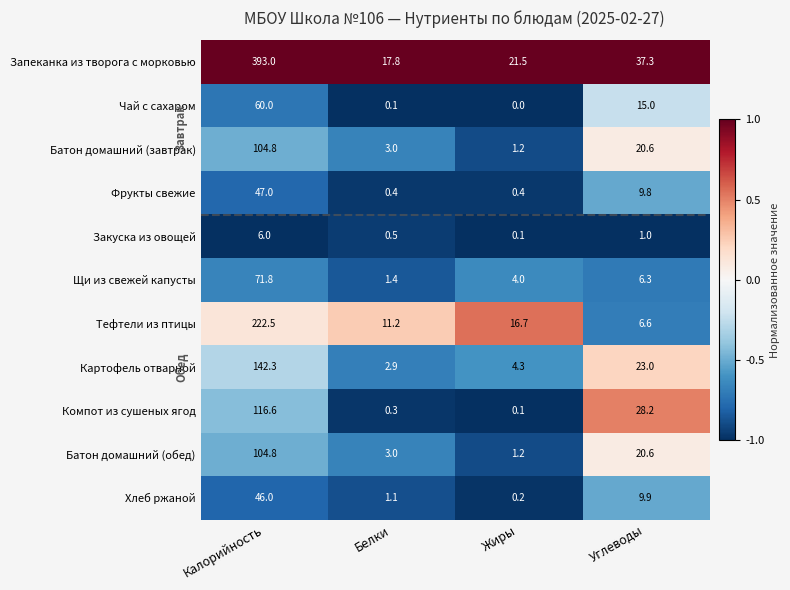

The Батон домашний (обед) series shows 4.5 at Белки. True or false?

False